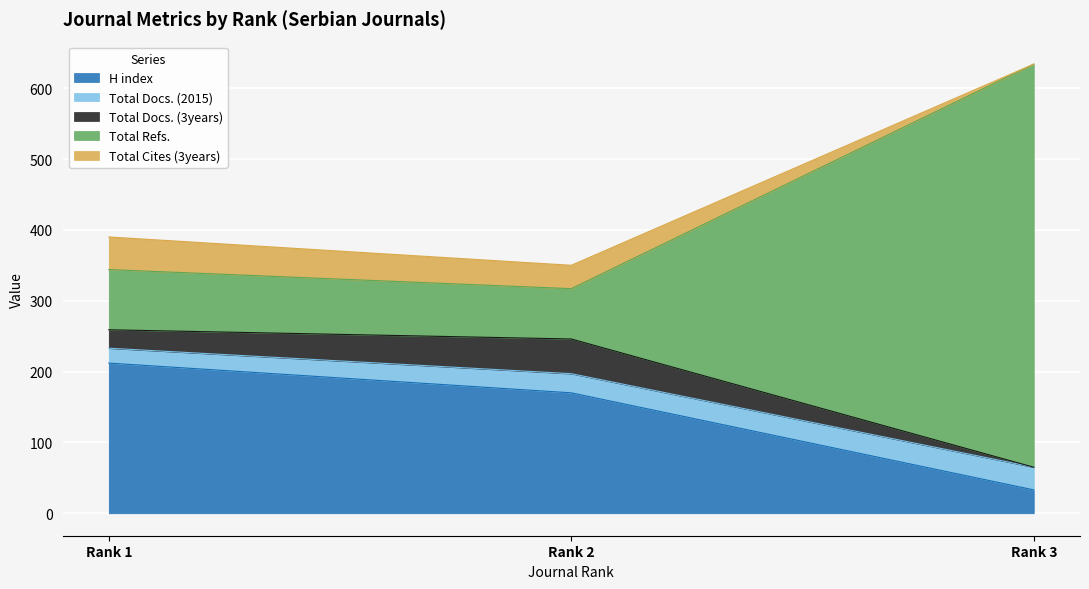

Which series has the largest total across all categories?

Total Refs.